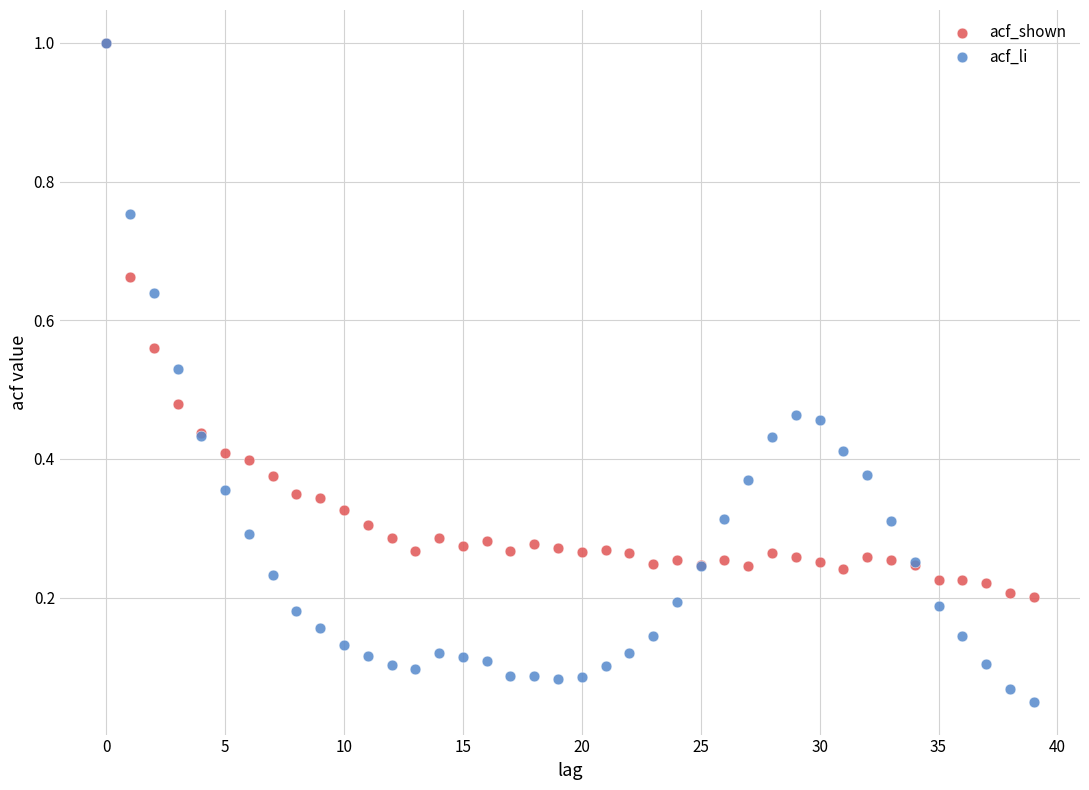

Which series has the largest Y range (max minus min)?

acf_li